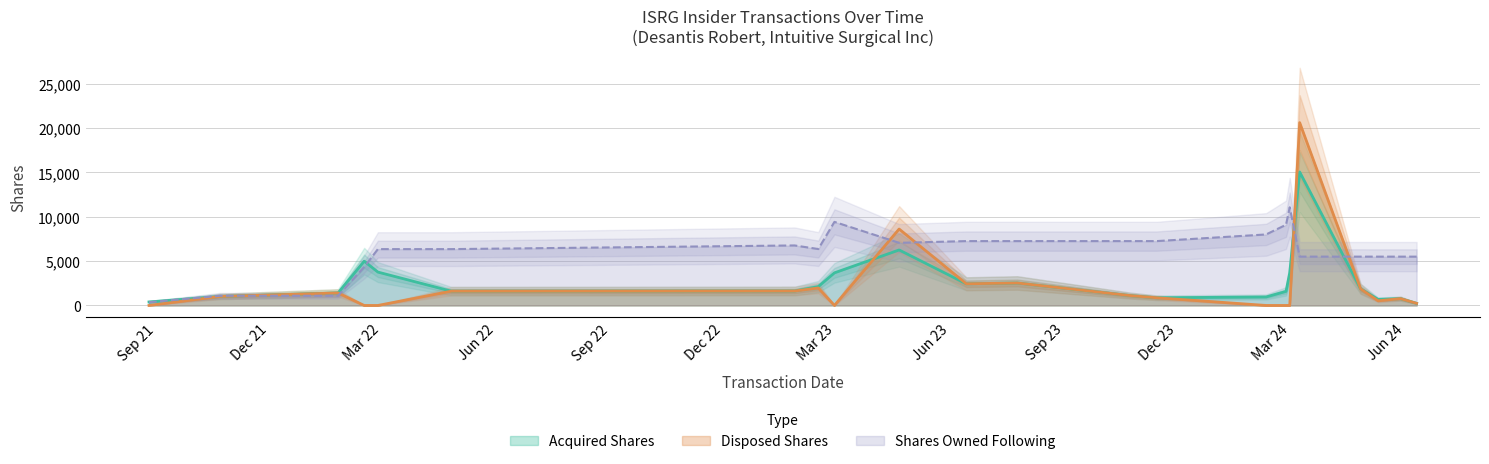

True or false: Shares Owned Following has more than 1 interior local peaks.

True